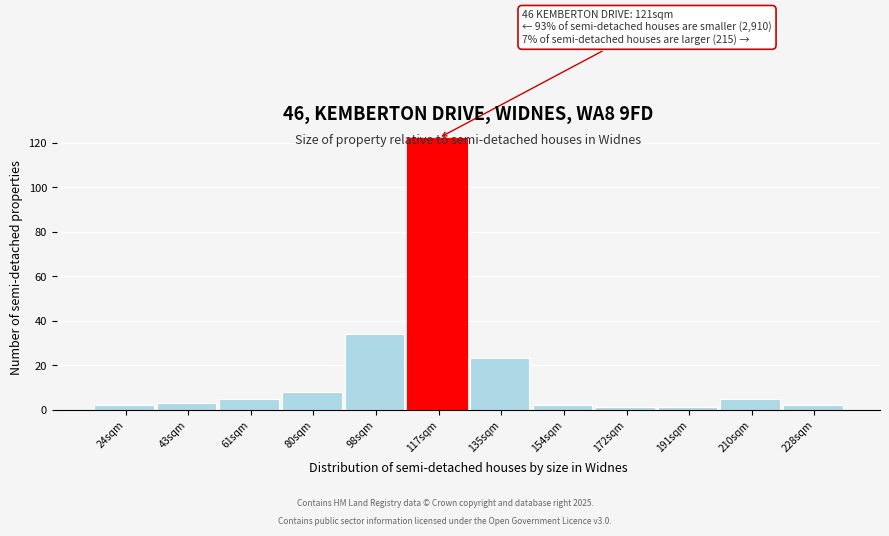

What is the sum of the values at 210sqm and 80sqm?

13